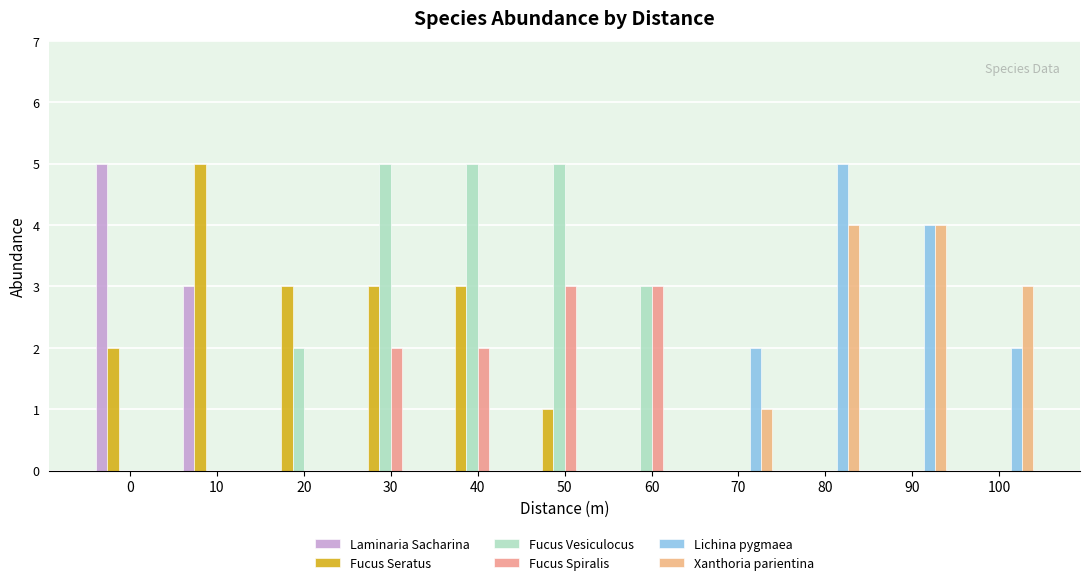

Are the bars grouped side by side (vs. stacked)?

Yes